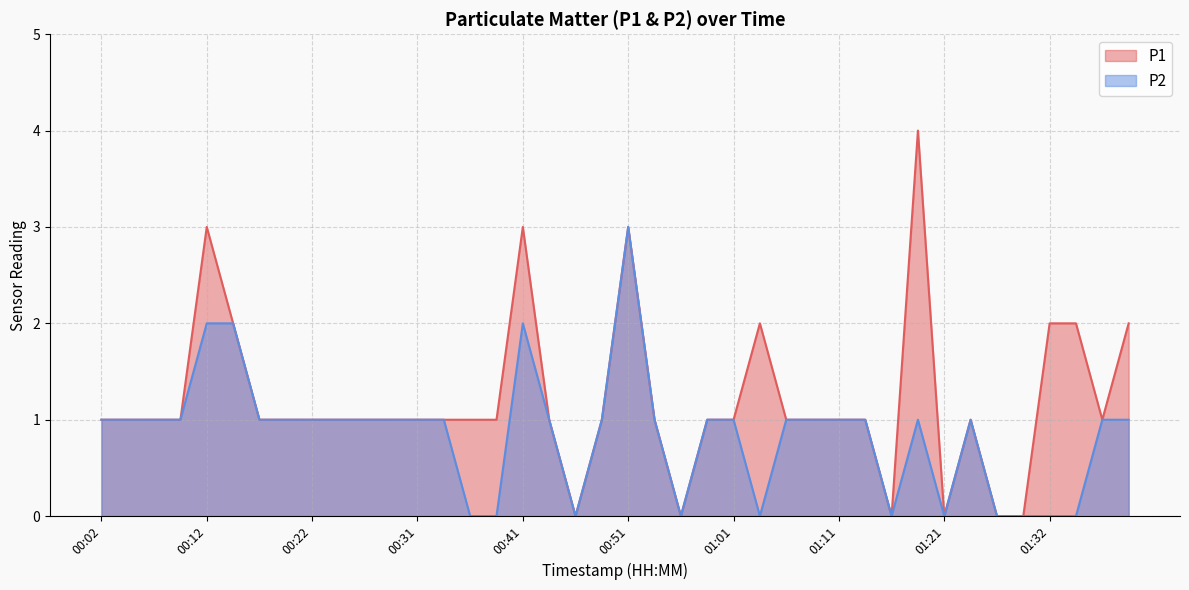

How many P1 values are between 1 and 2?

30